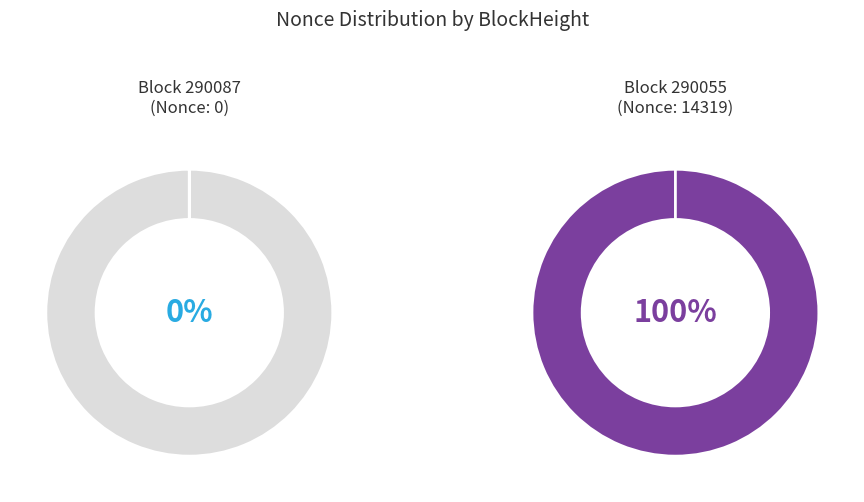

Rank the categories by value from lowest to highest.

290087, 290055